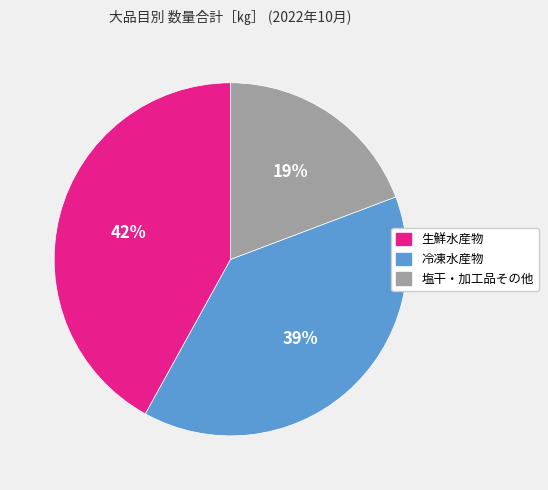

Does any single category account for the majority?

No